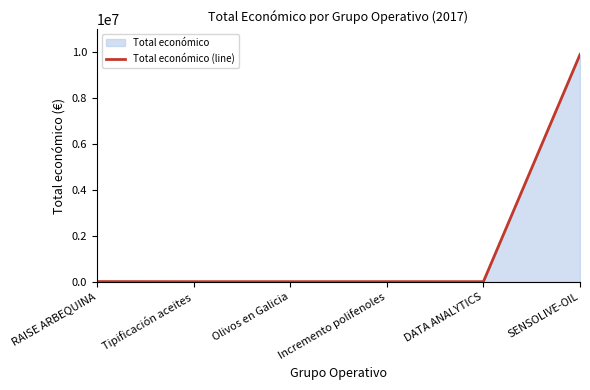

How many interior local valleys (lower than both neighbors) does the data have?

1